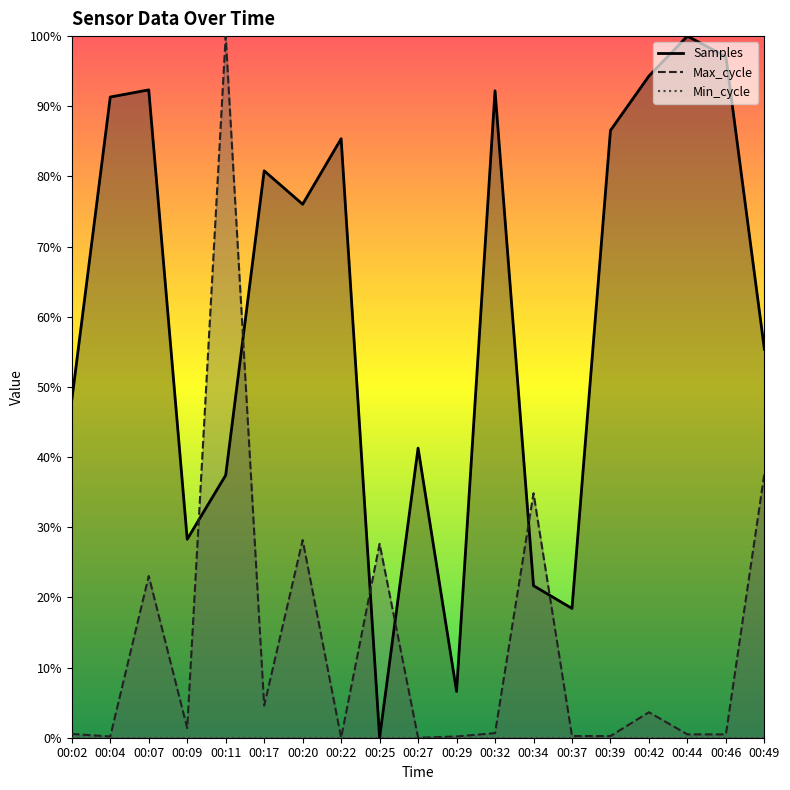

Where is Max_cycle nearest to the value 0?

00:22